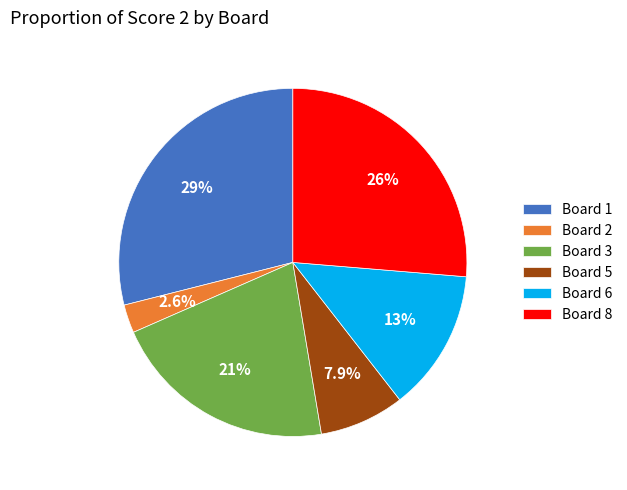

Is the sum of Board 2 and Board 5 greater than half?

No